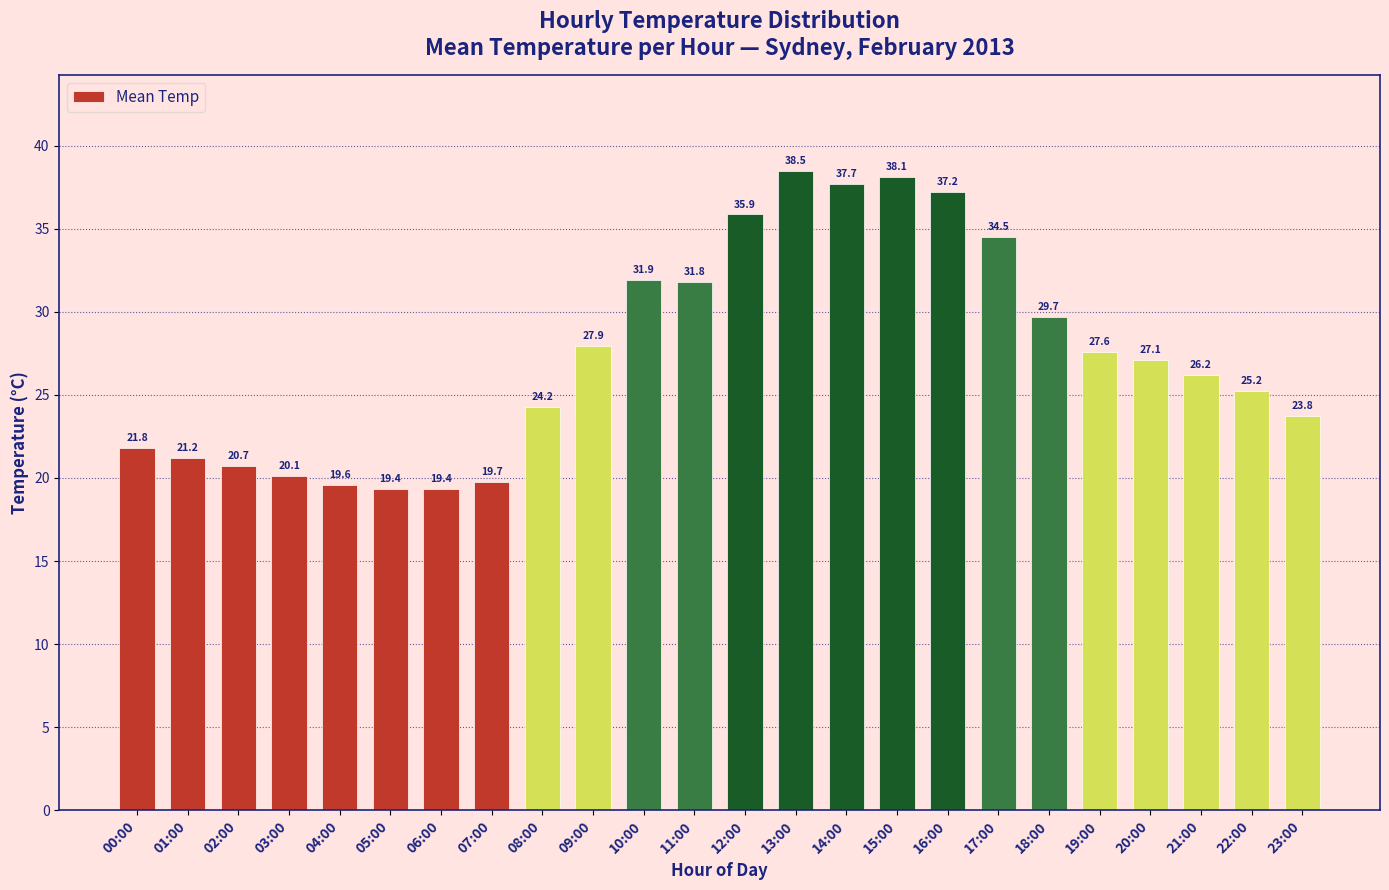

Is it true that the value at 09:00 is 47.8?

False